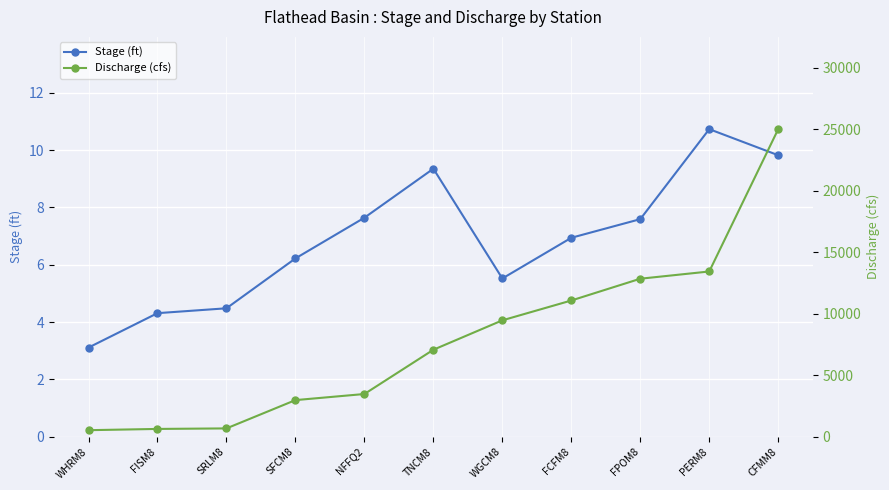

At which label does Discharge (cfs) first exceed 7071?

WGCM8